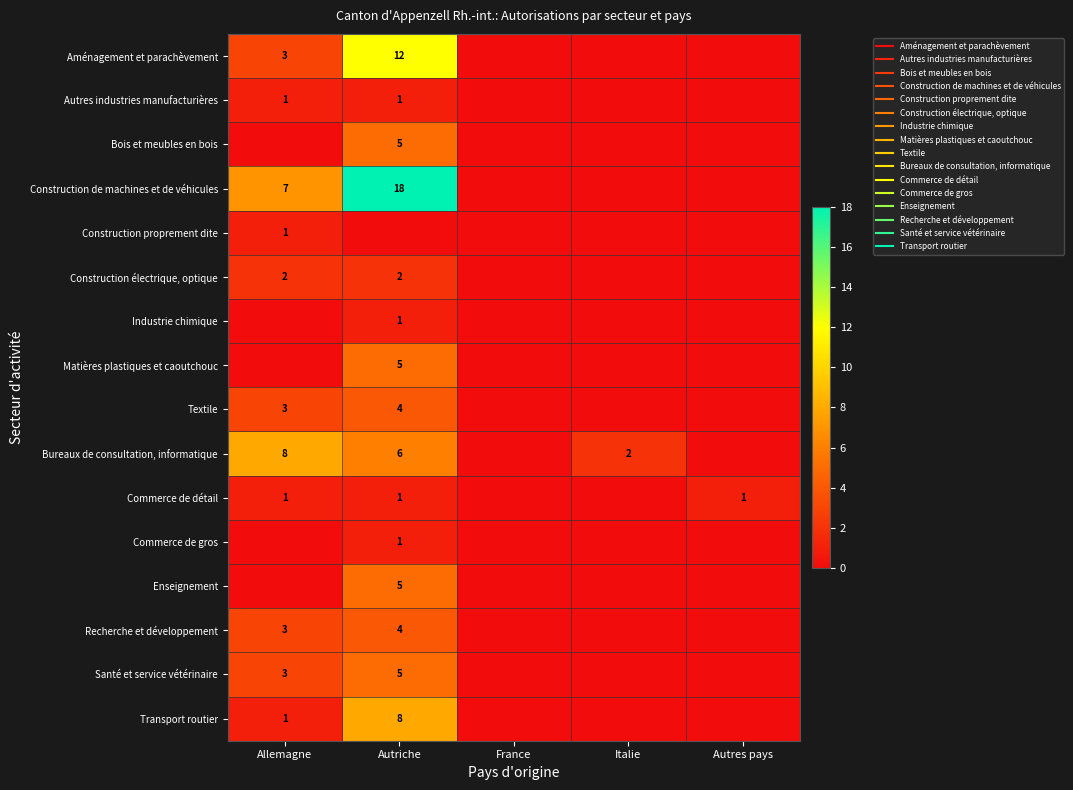

What is the spread (max minus min) of values at Autriche?

18